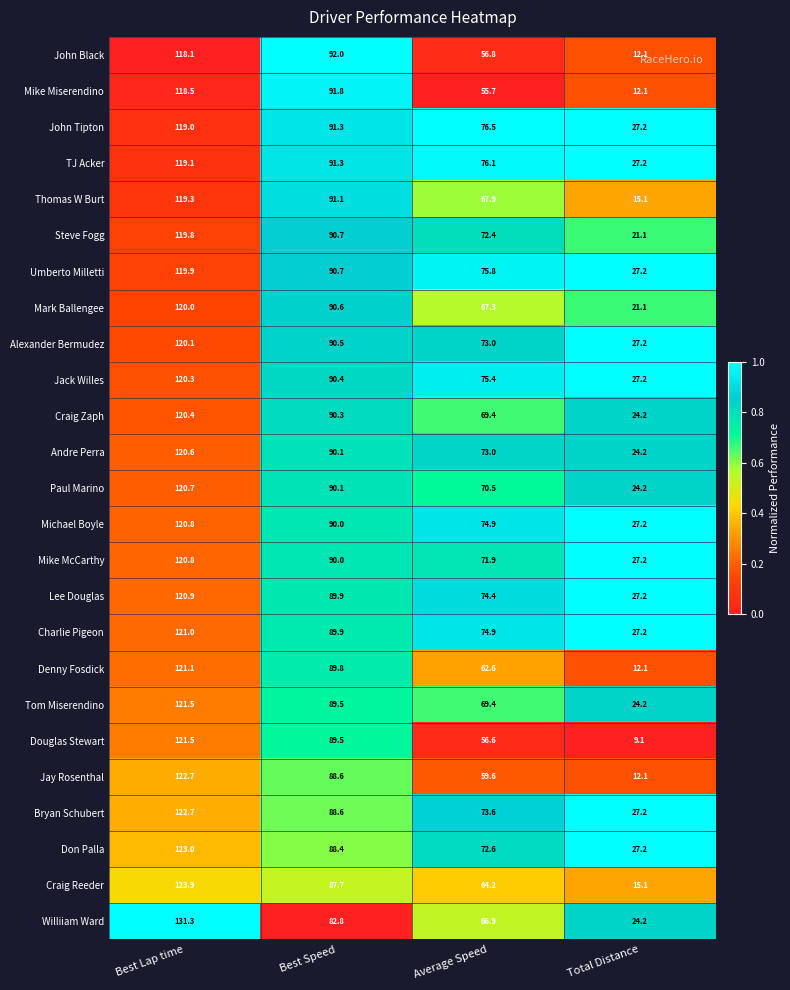

At which label is Denny Fosdick closest to 66?

Average Speed